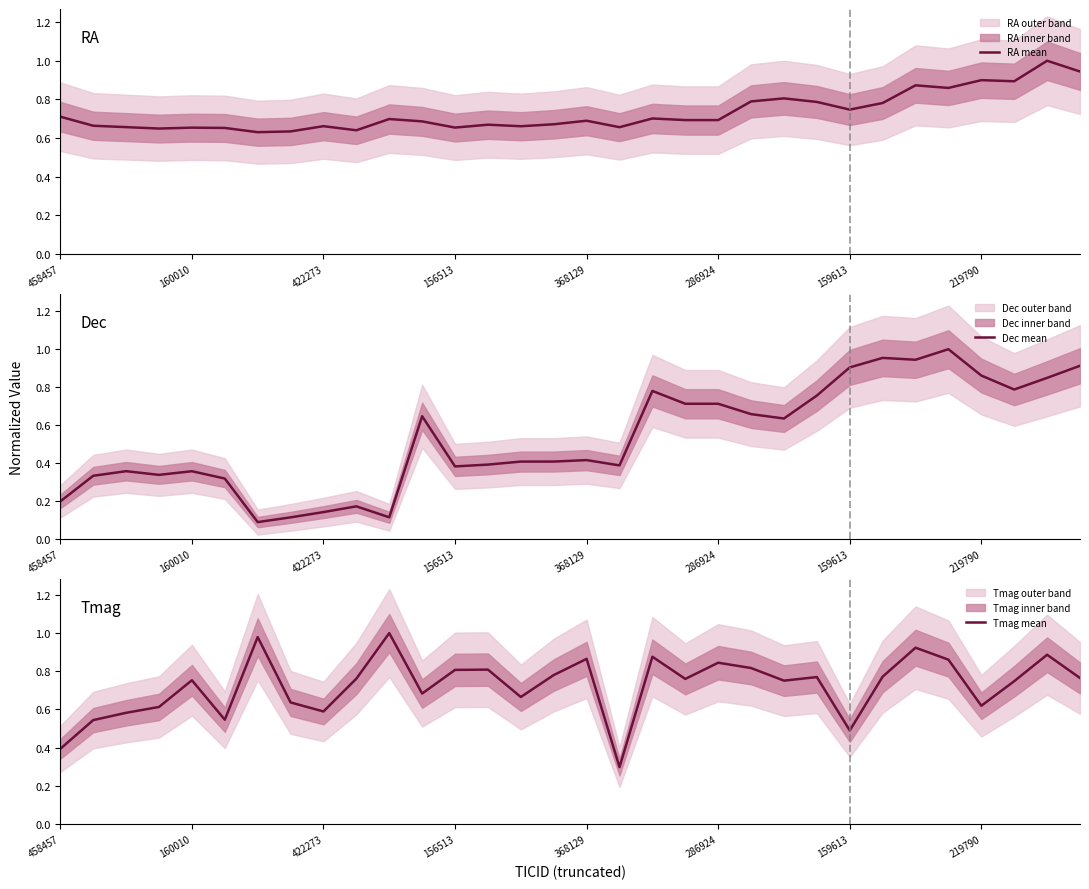

What position from the right is 17?

15